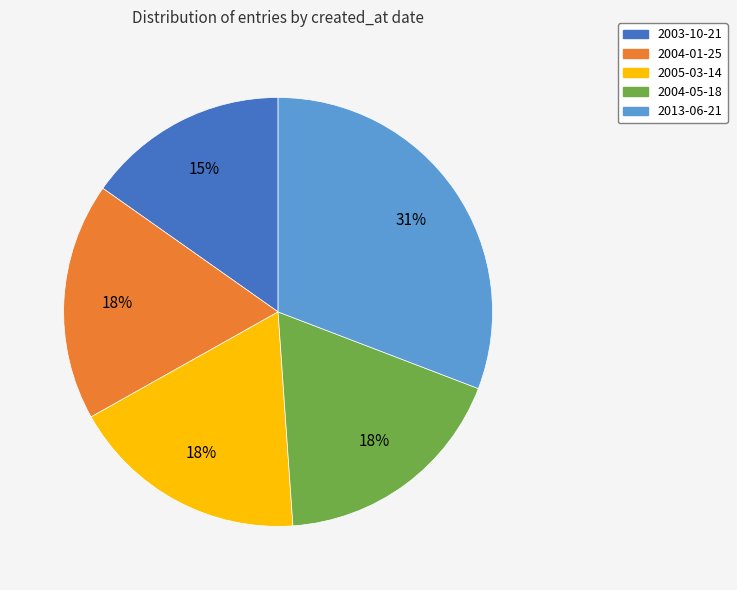

Is there any slice that represents more than half of the pie?

No